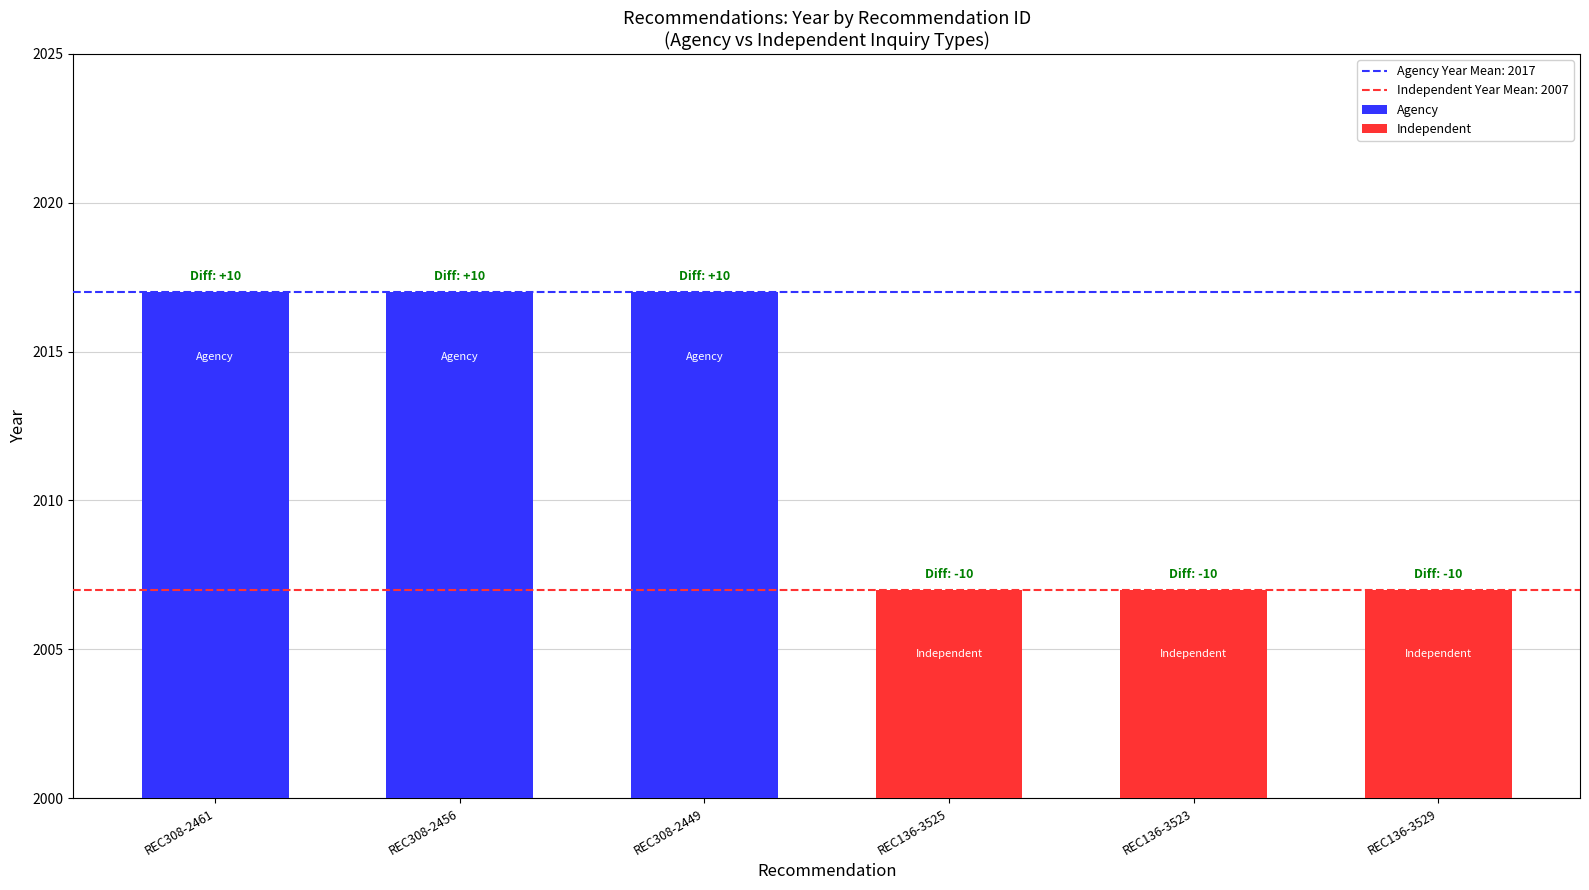

Rank the series by their average value, from highest to lowest.

Agency, Independent